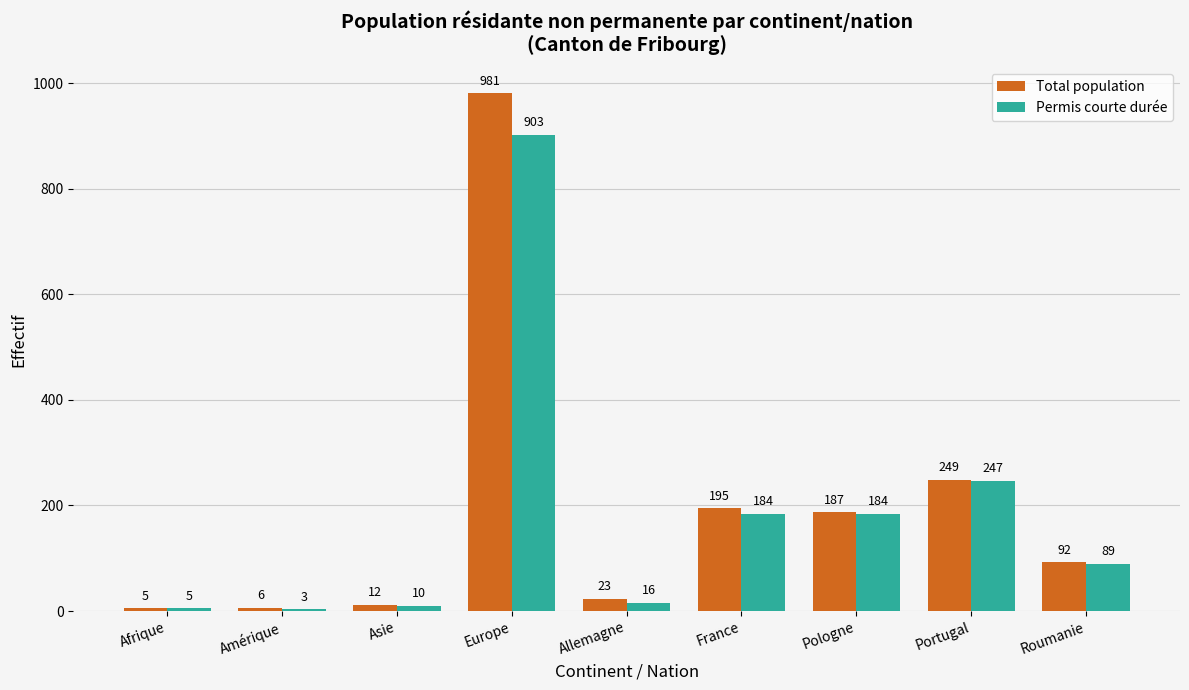

Which series has the largest total across all categories?

Total population